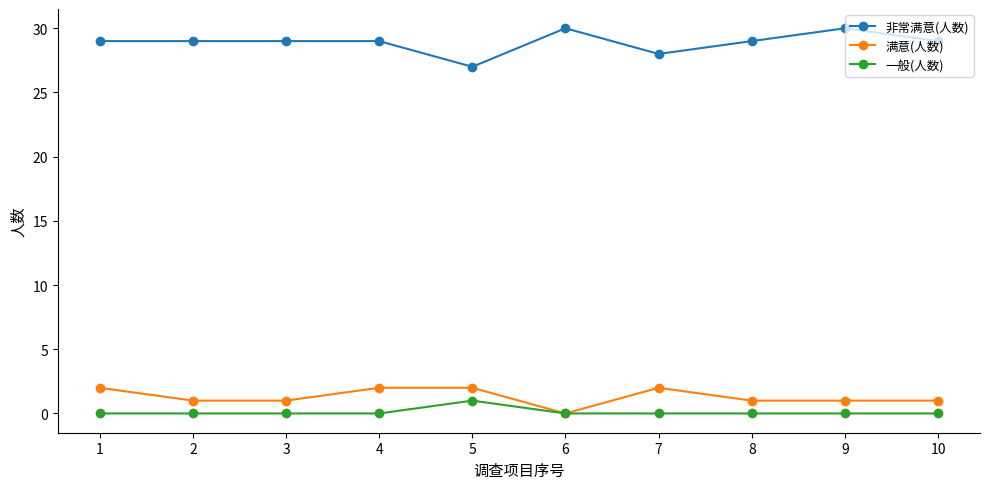

At how many categories does at least one series exceed 11?

10